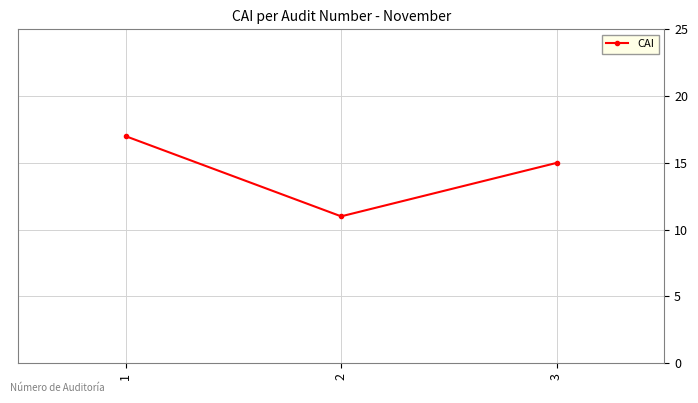

Which category has the lowest value across all series?

2